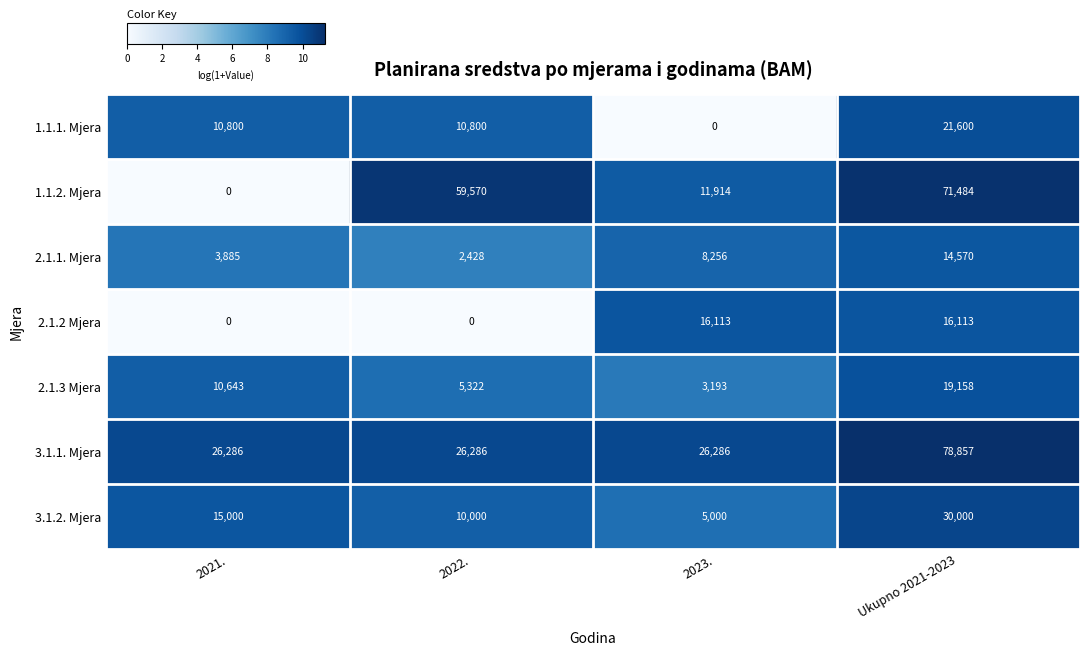

What is the sum of all 2.1.2 Mjera values?

32226